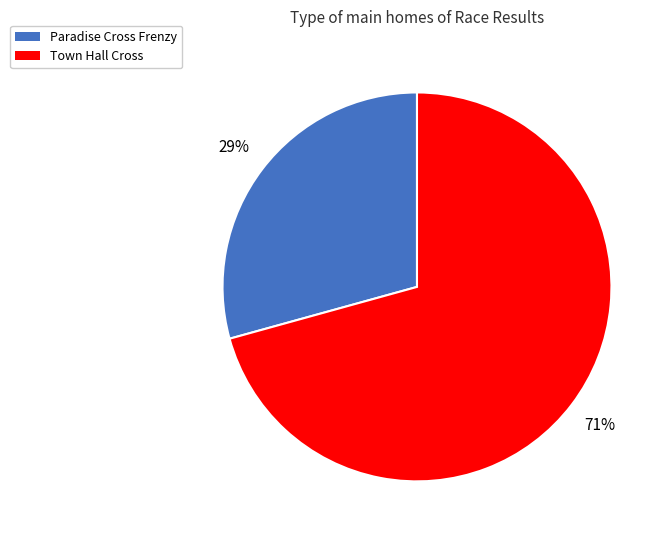

To the nearest percent, what is the combined percentage of Town Hall Cross and Paradise Cross Frenzy?

100%